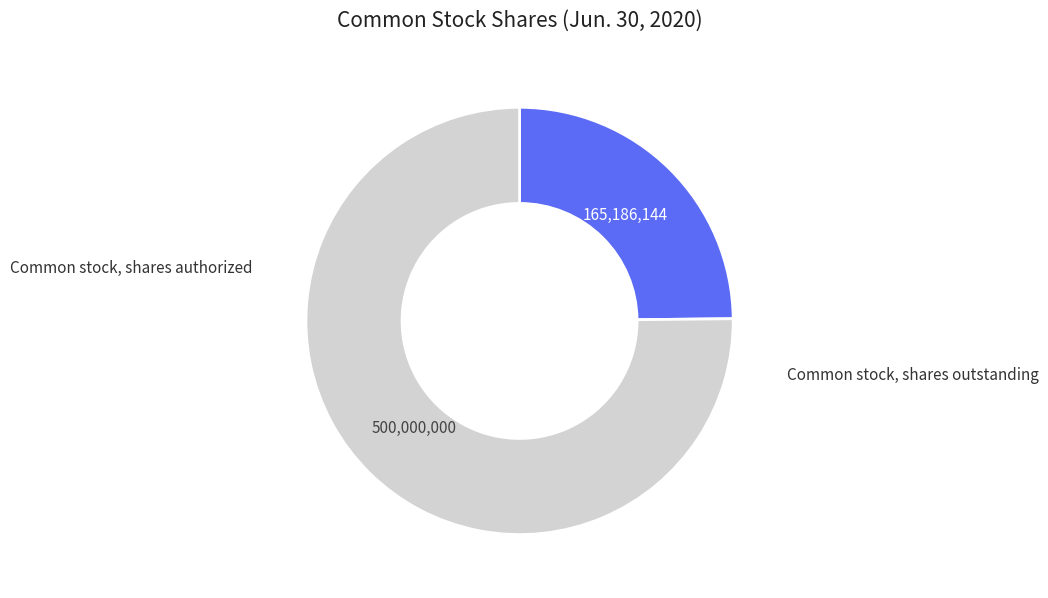

Is there a majority slice in this chart?

Yes